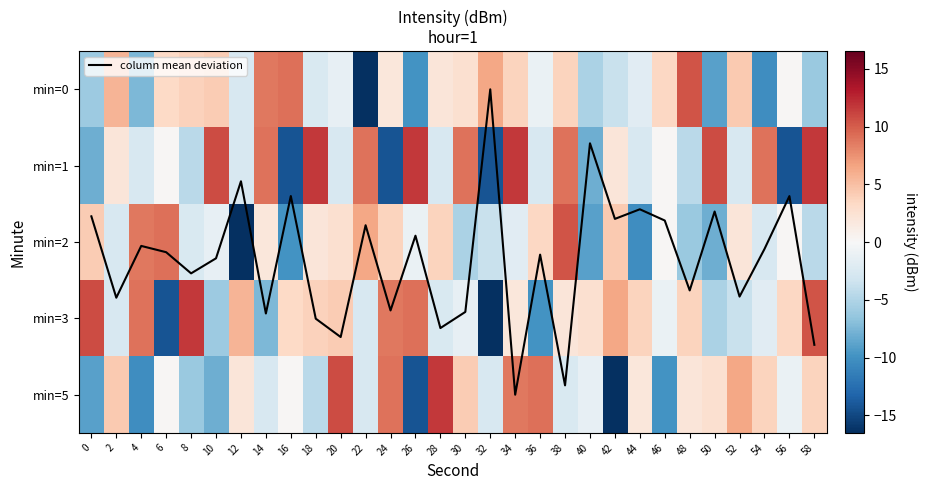

How many positive values does the min=3 series have?

17